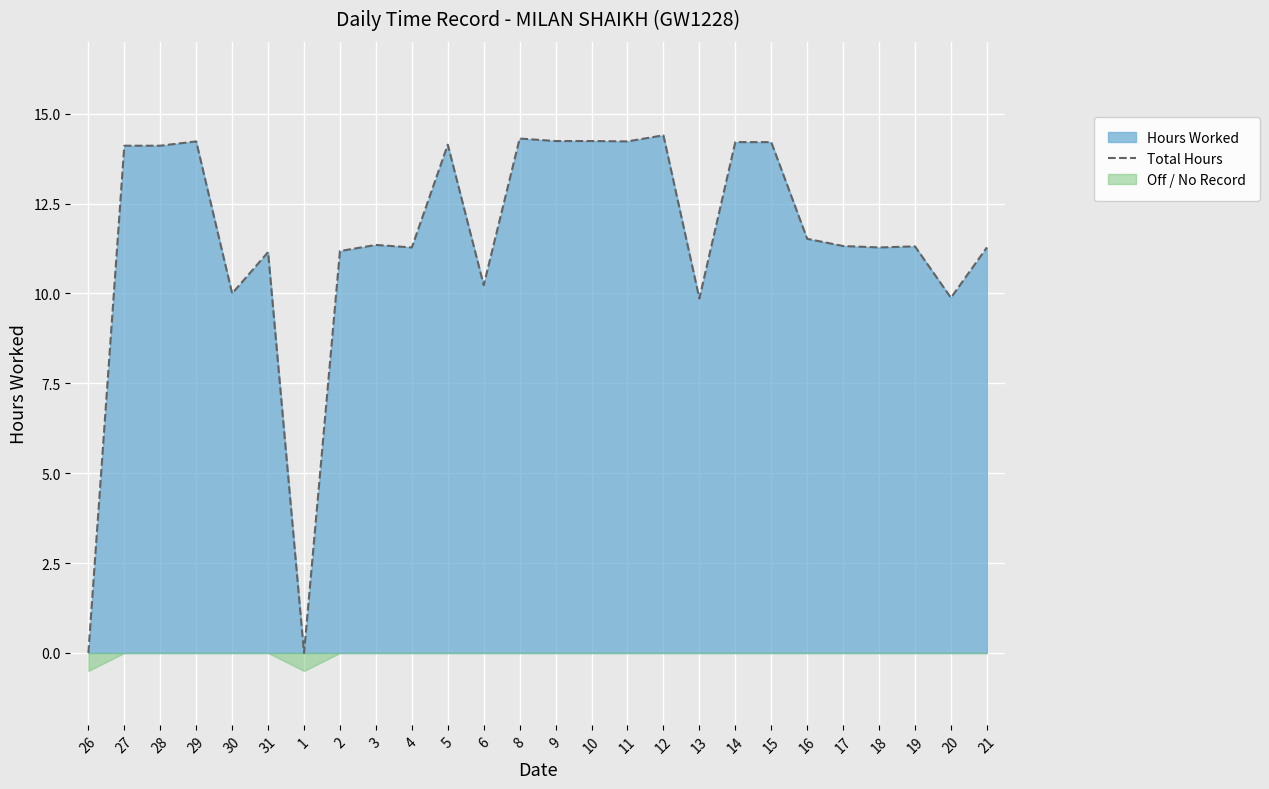

Which has a higher value, 9 or 10?

9